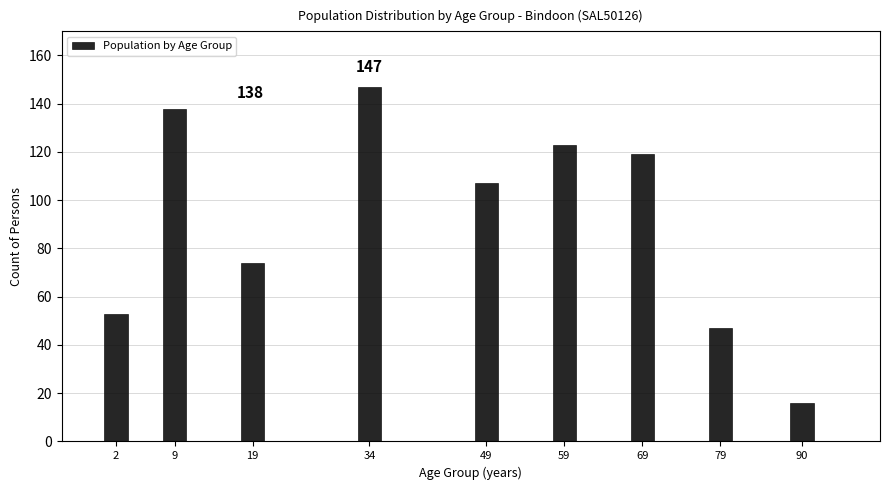

Reading left to right, transcribe all the data shown in this chart.

2=53	9=138	19=74	34=147	49=107	59=123	69=119	79=47	90=16